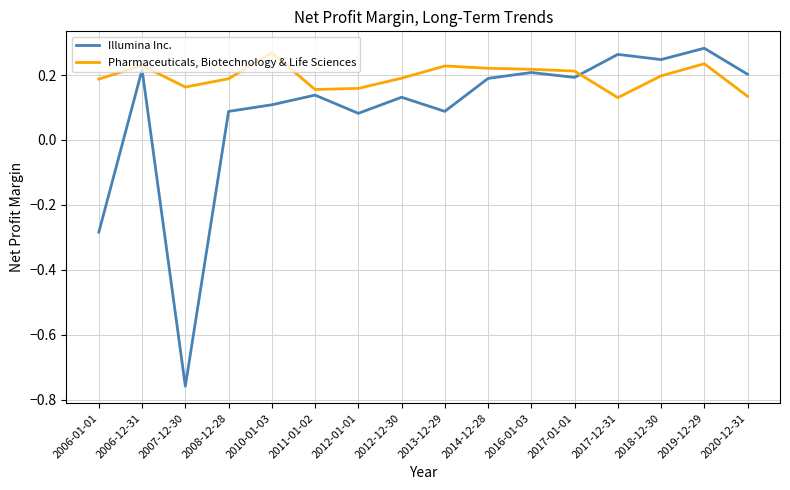

At how many categories does at least one series exceed 0?

16